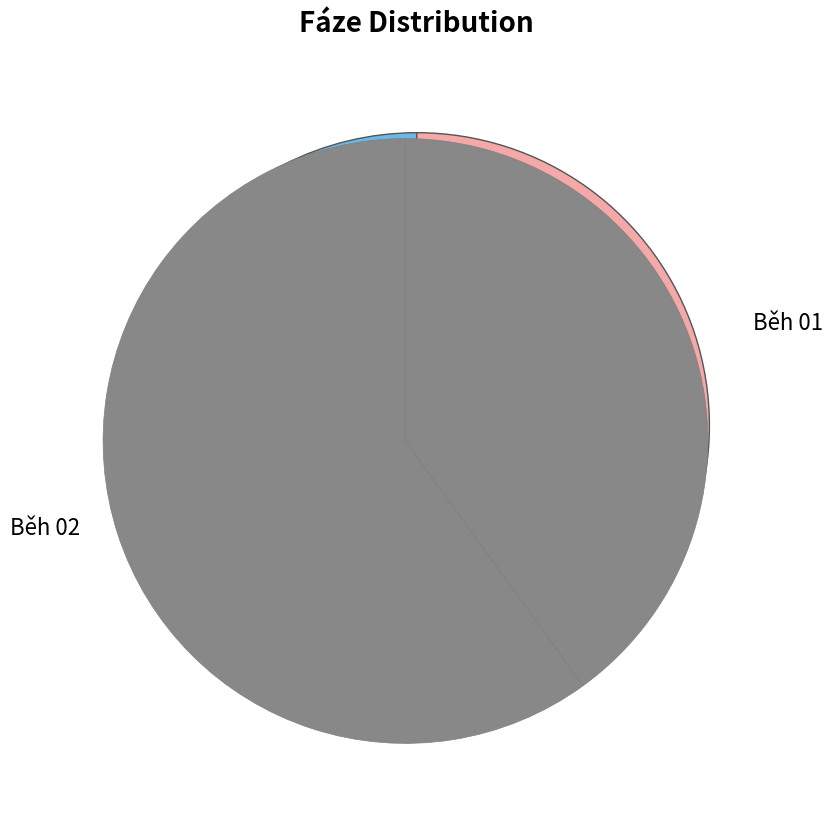

To the nearest percent, what is the difference between the largest and smallest slice percentages?

20%